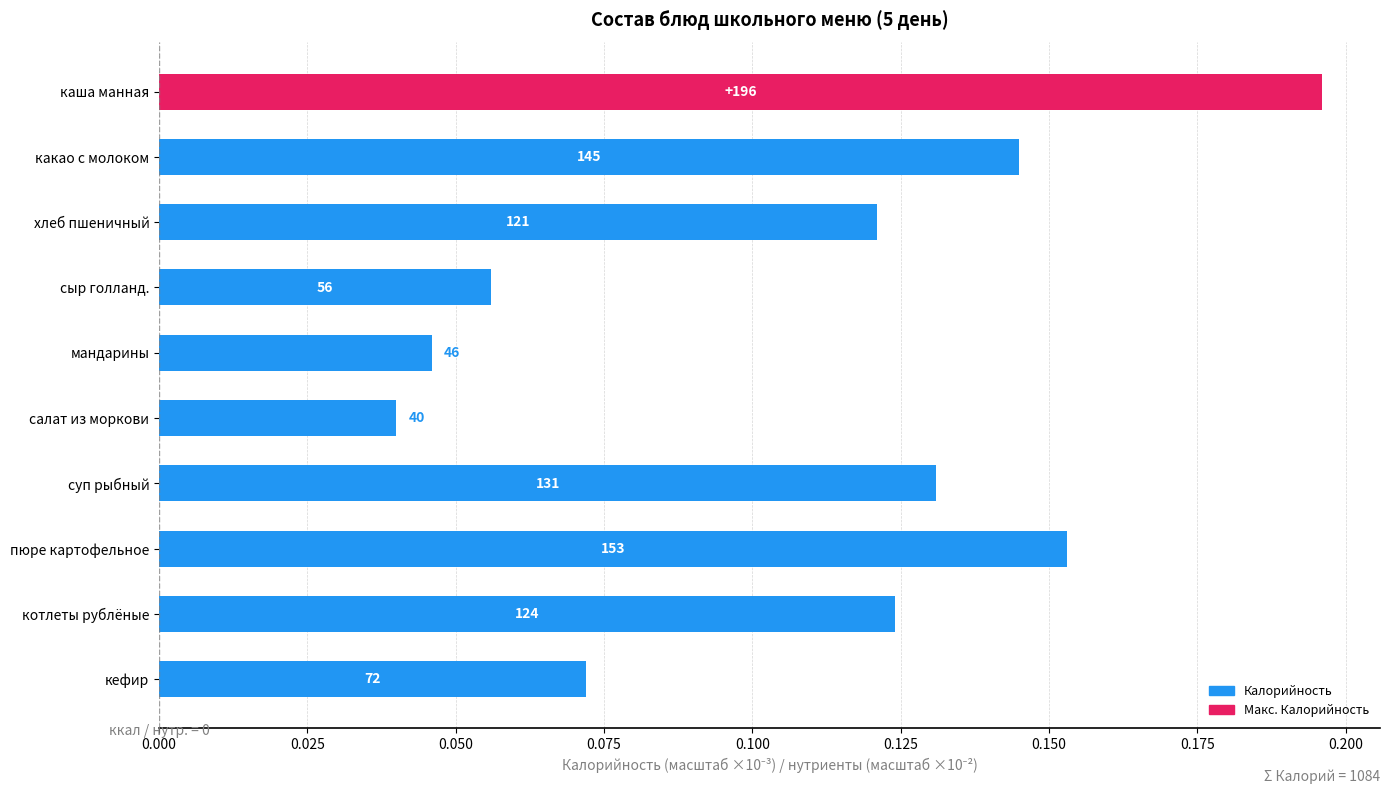

How many bars are there in total?

10